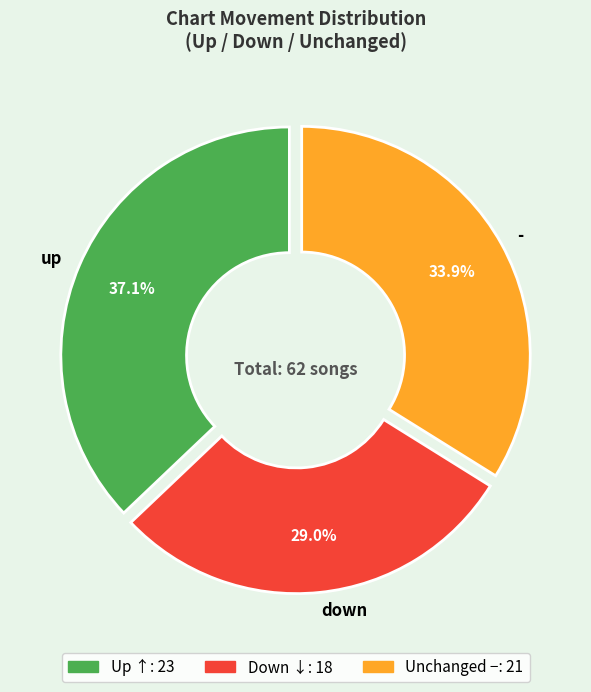

To the nearest percent, what portion does up represent?

37%